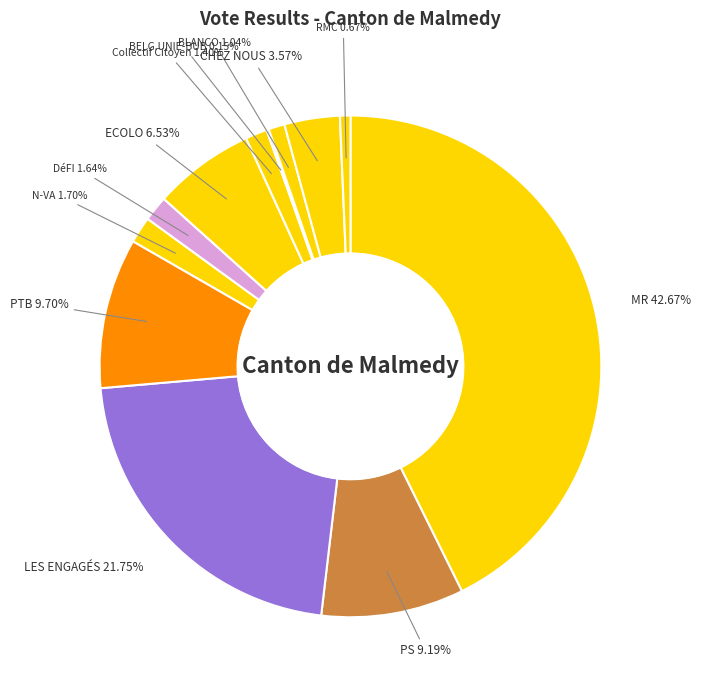

Approximately how many times larger is the value at PTB compared to DéFI?

5.9